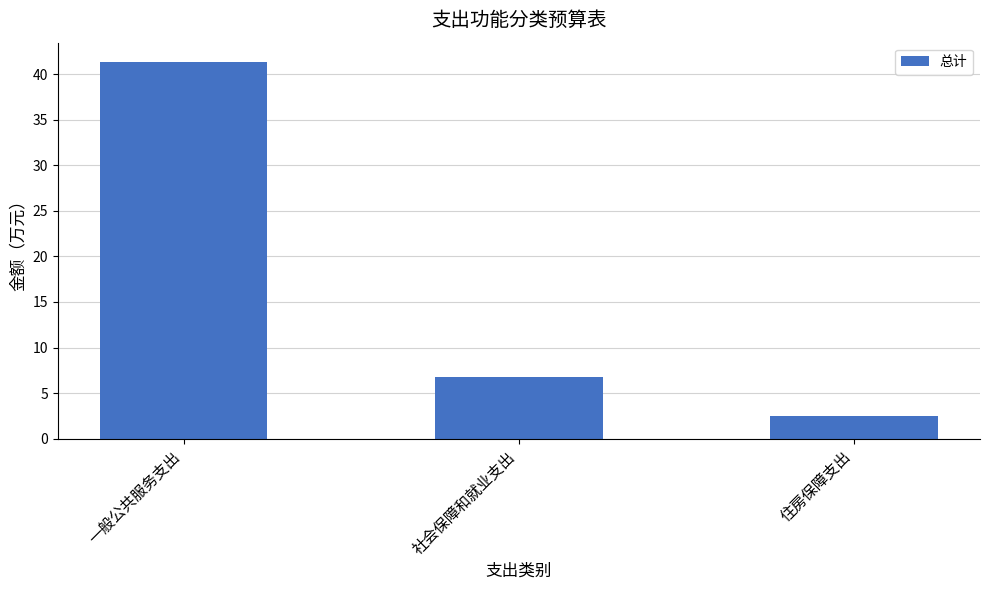

Reading left to right, extract all data points from this chart.

一般公共服务支出=41.4	社会保障和就业支出=6.8	住房保障支出=2.5